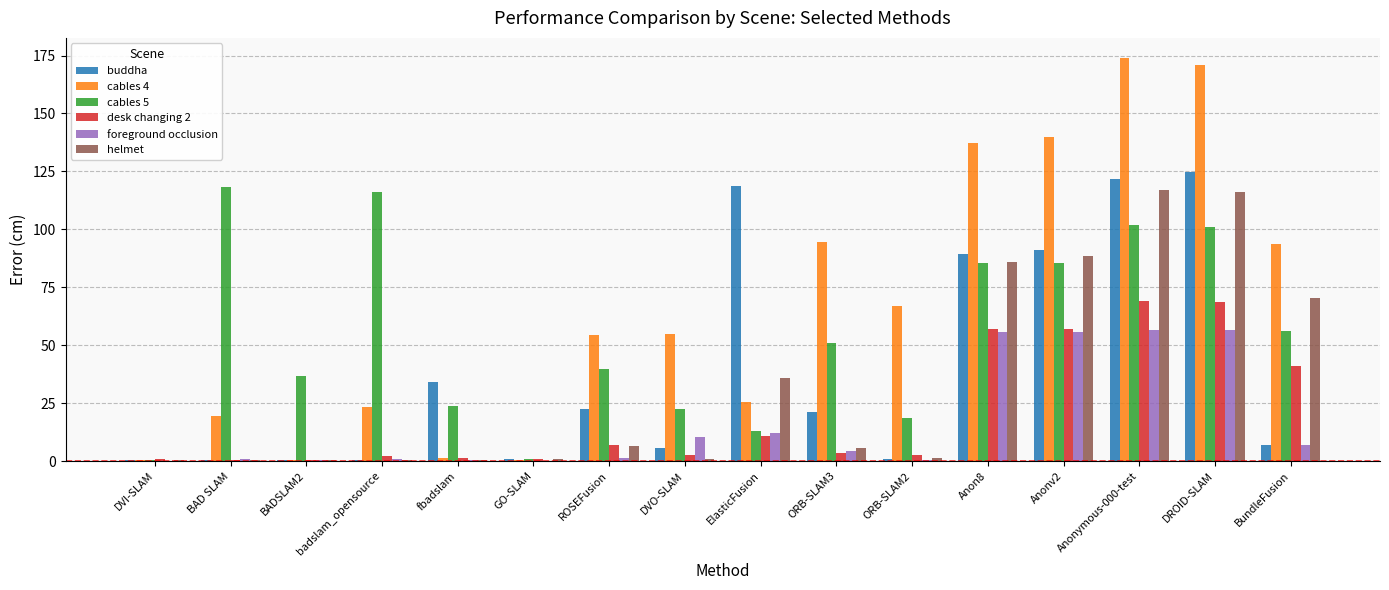

What is the maximum value shown in the chart?

173.9